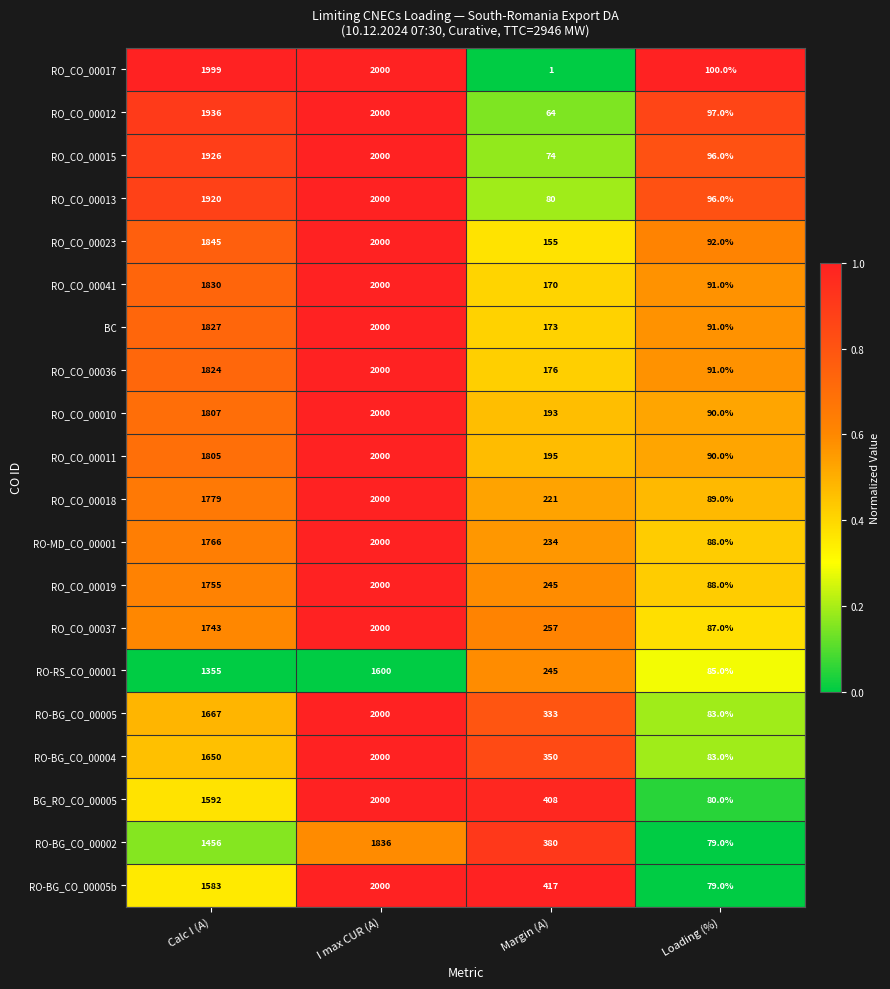

At Calc I (A), list the series in order from smallest to largest.

RO-RS_CO_00001, RO-BG_CO_00002, RO-BG_CO_00005b, BG_RO_CO_00005, RO-BG_CO_00004, RO-BG_CO_00005, RO_CO_00037, RO_CO_00019, RO-MD_CO_00001, RO_CO_00018, RO_CO_00011, RO_CO_00010, RO_CO_00036, BC, RO_CO_00041, RO_CO_00023, RO_CO_00013, RO_CO_00015, RO_CO_00012, RO_CO_00017